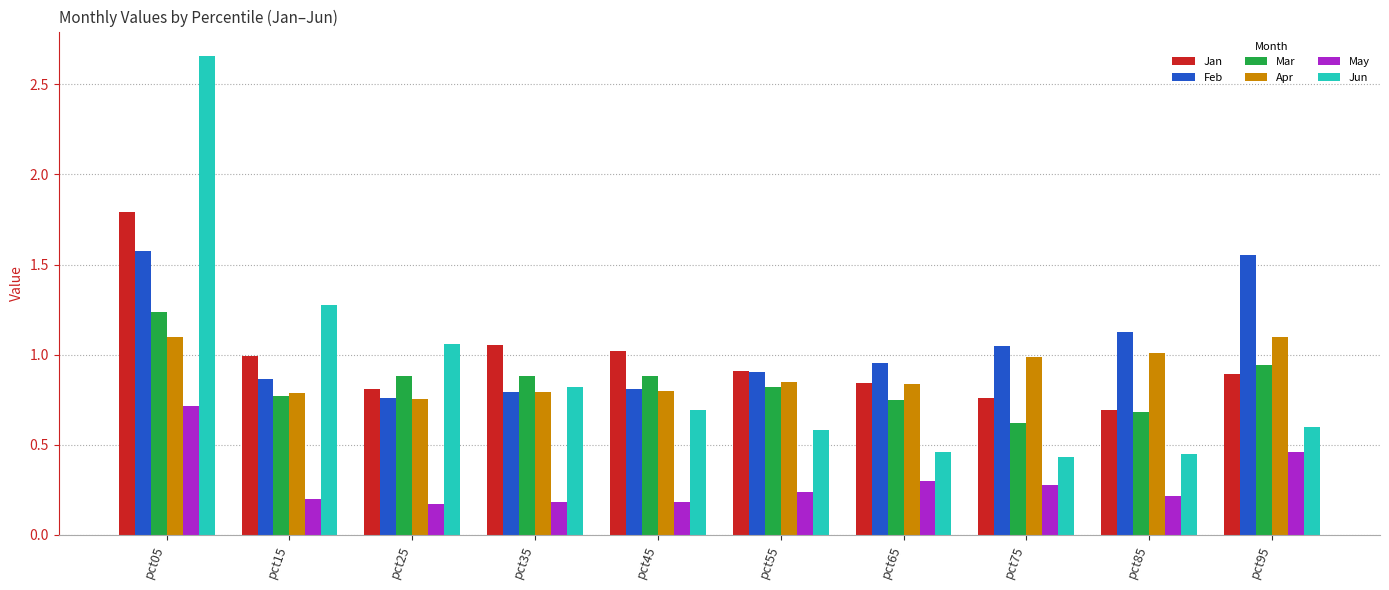

Count the number of categories in the chart.

10